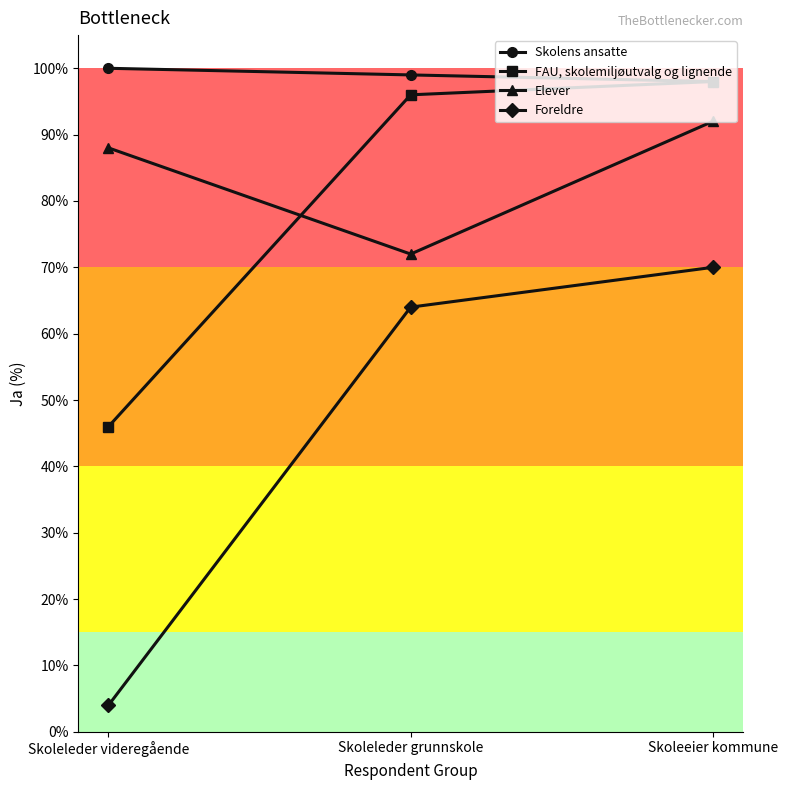

What is the maximum value shown in the chart?

100